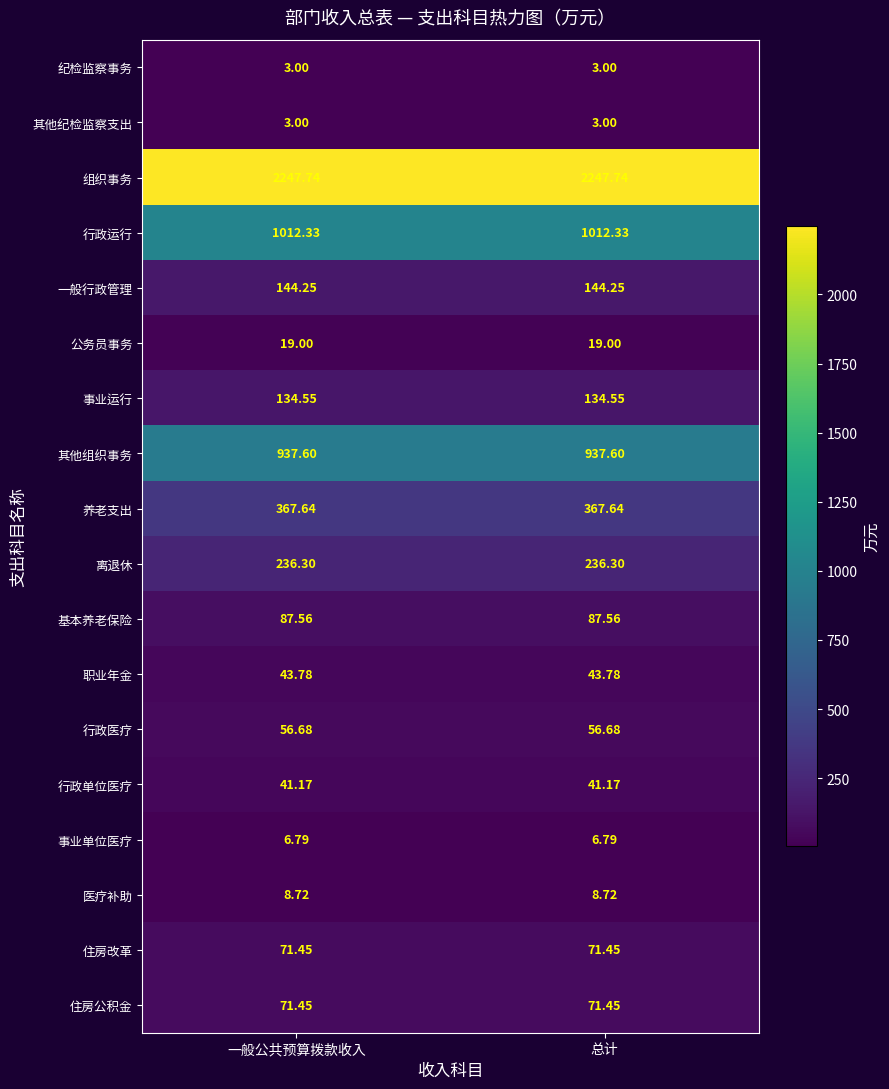

Is the value of 纪检监察事务 at 一般公共预算拨款收入 greater than the value of 行政运行 at 总计?

No